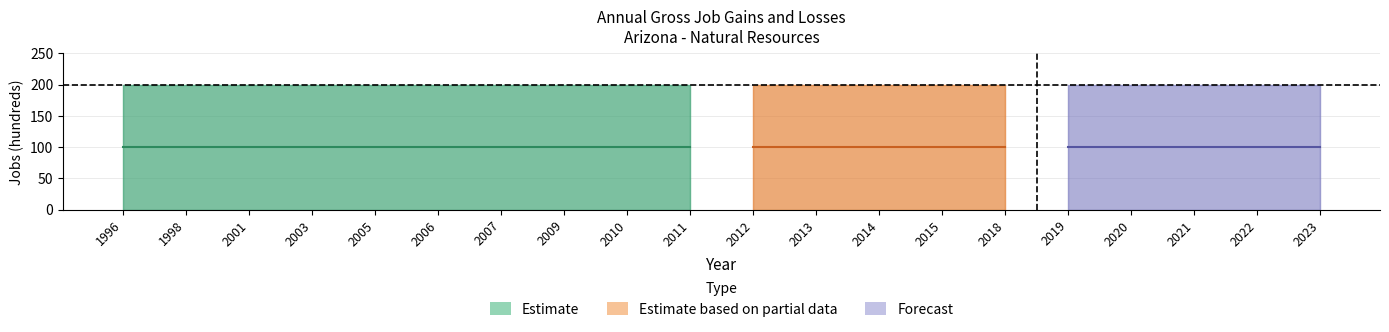

What is the spread (max minus min) of values at 2020?

200